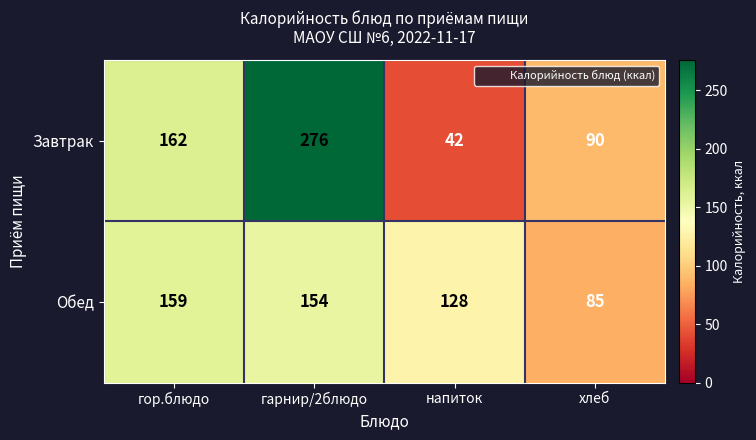

Rank the series by their maximum value, from lowest to highest.

Обед, Завтрак